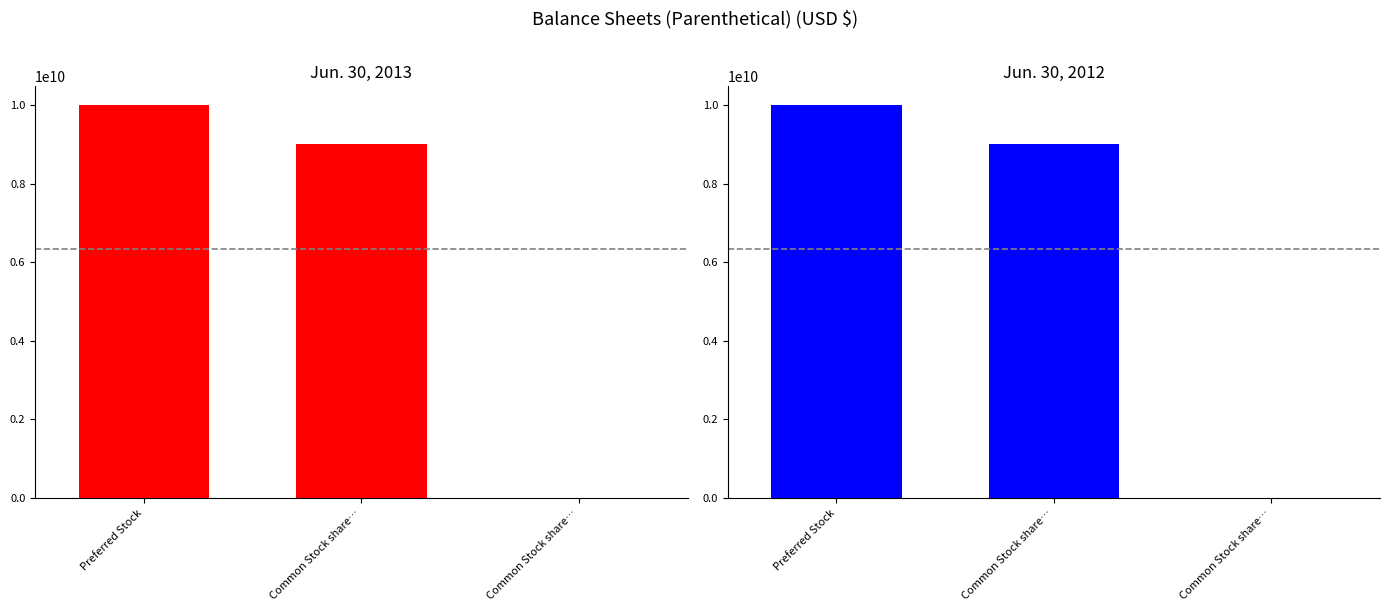

How many values in the Jun. 30, 2012 series are below 8999886999?

1